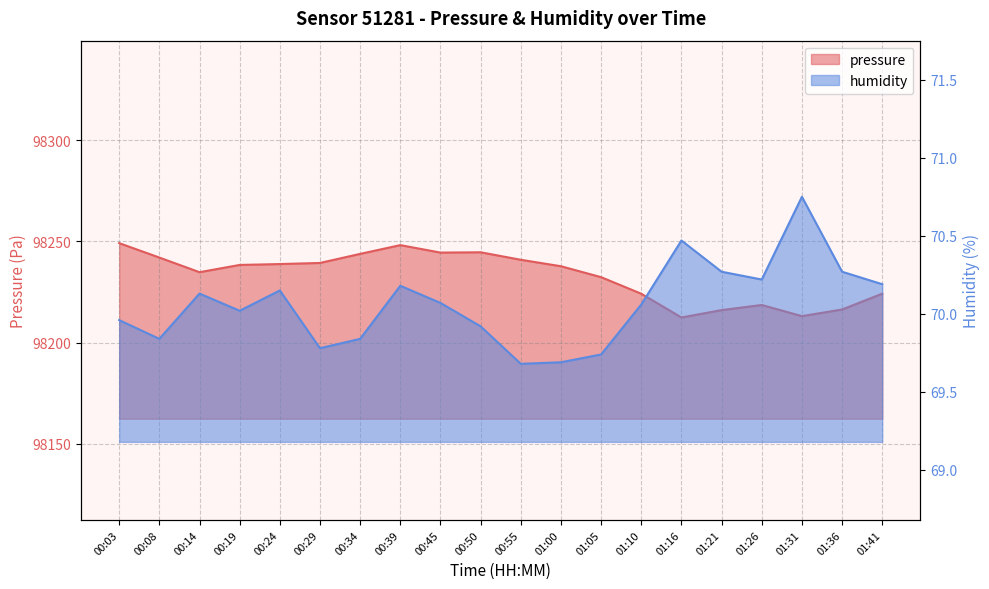

The value of pressure at 00:14 is 132484.9. True or false?

False